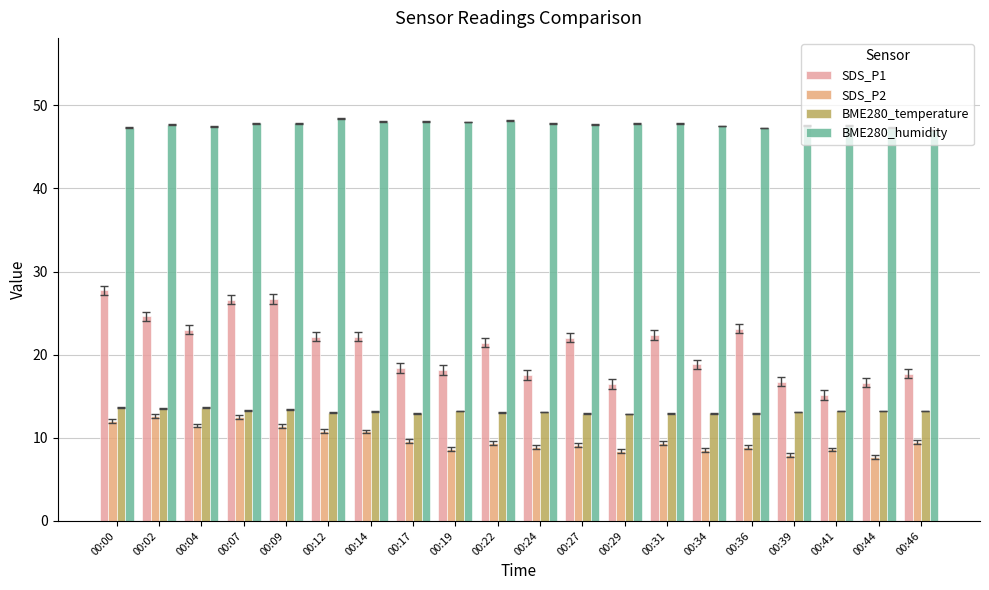

What is the maximum value for BME280_temperature?

13.6